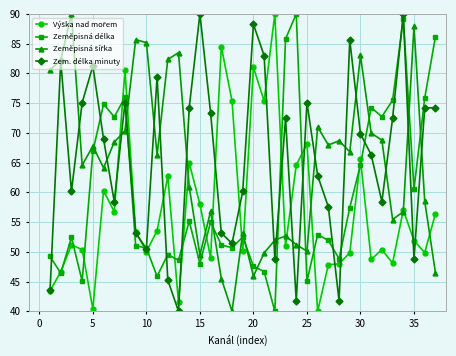

What is the value of the Zeměpisná délka point at the 15th from the left?

48.0